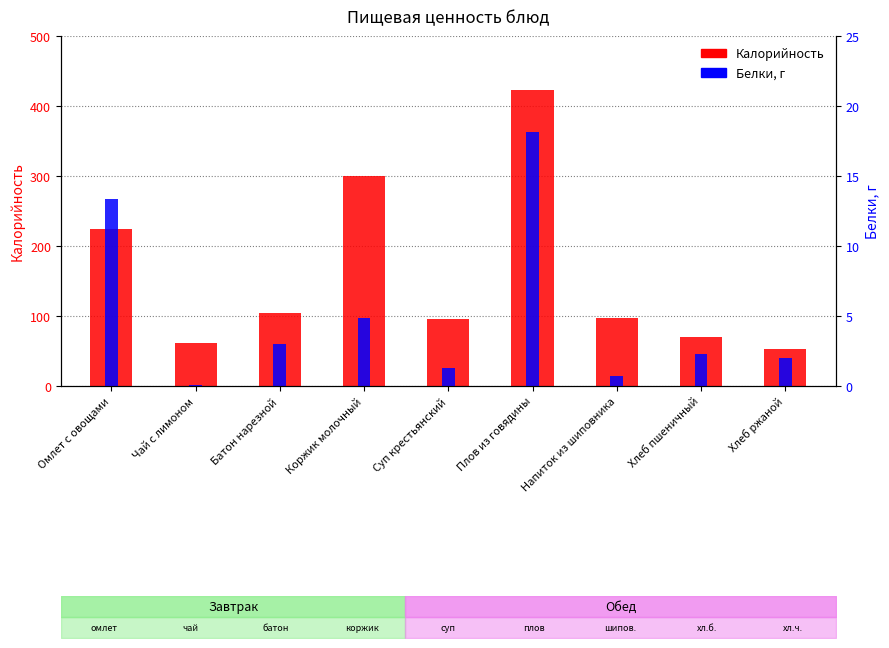

Is the value of Калорийность at Батон нарезной greater than the value of Белки at Батон нарезной?

Yes